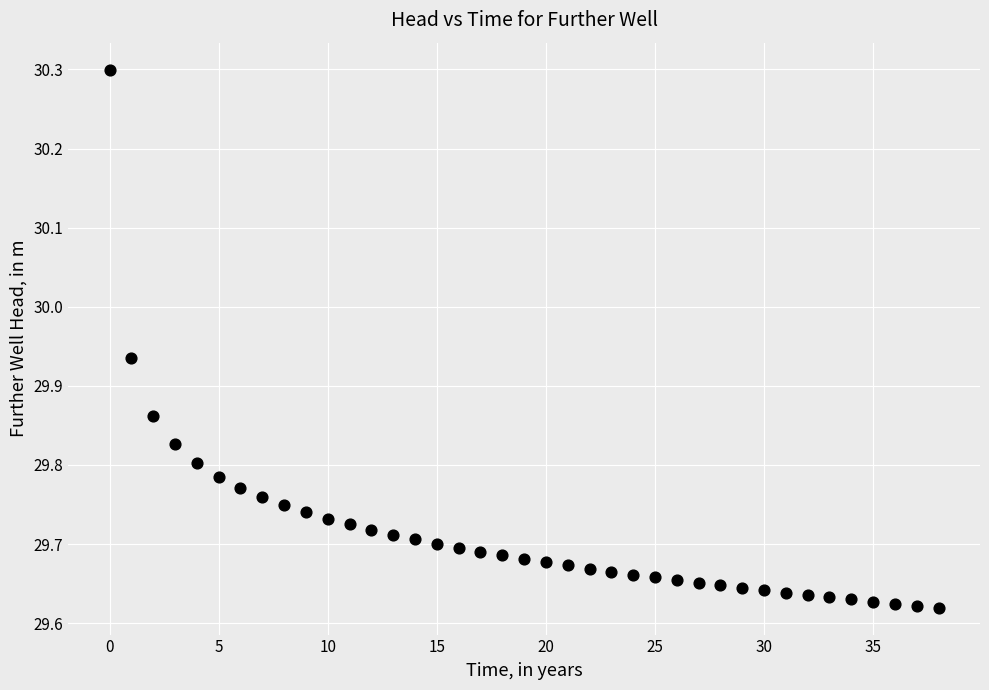

What is the range of Y values (max minus min)?

0.7